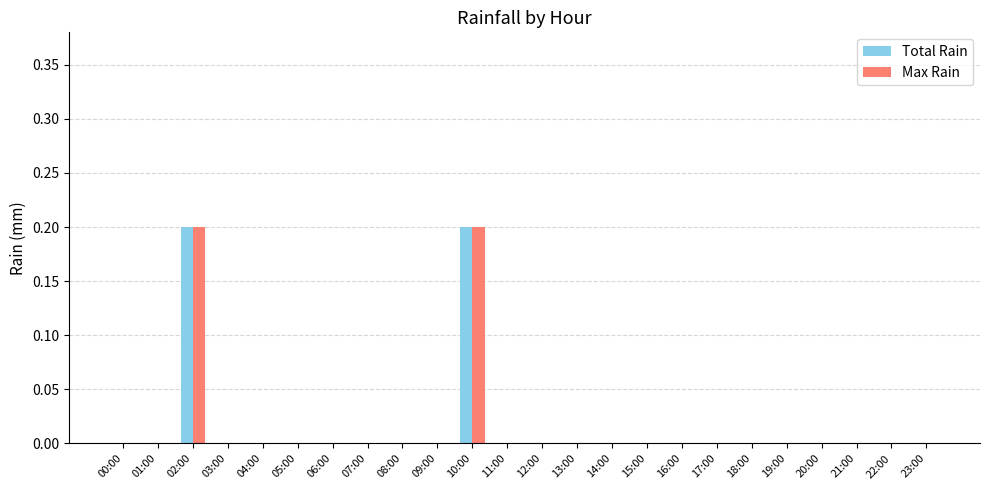

How many groups of bars are there?

24